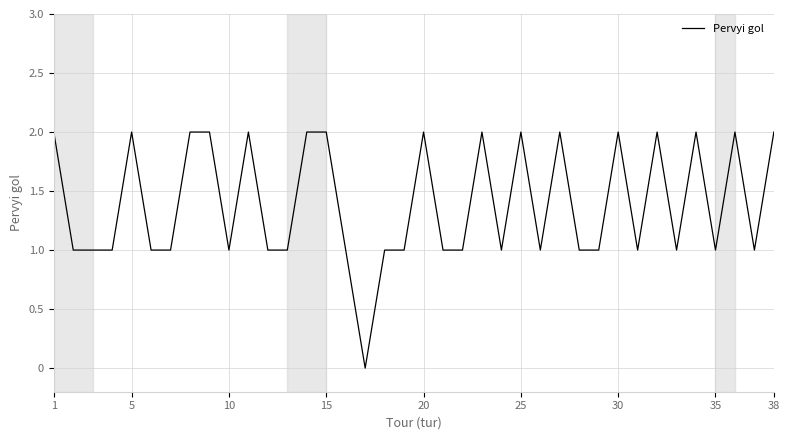

The value at 20 is 2. True or false?

True